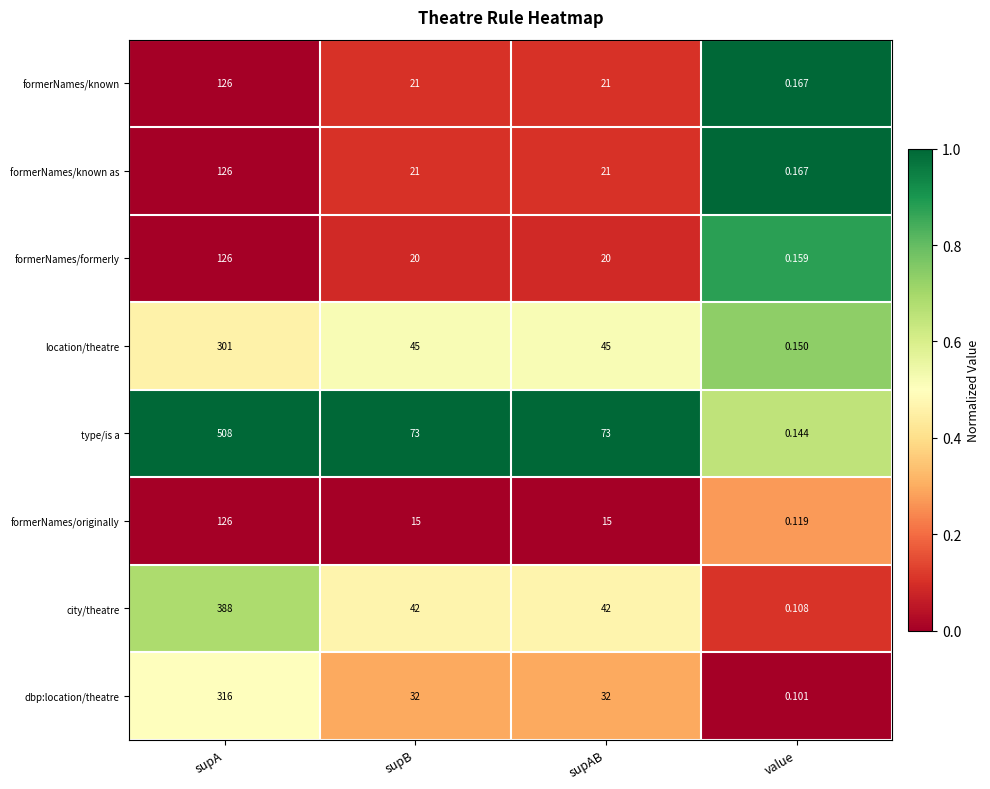

Which series has the widest spread of values?

type/is a